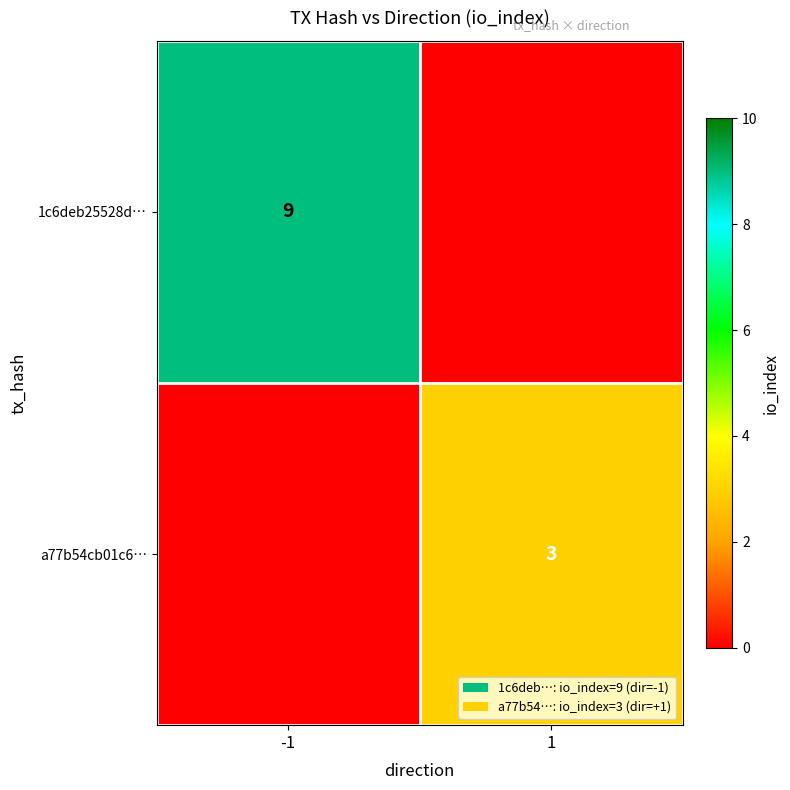

At which category is the sum across all series the highest?

-1